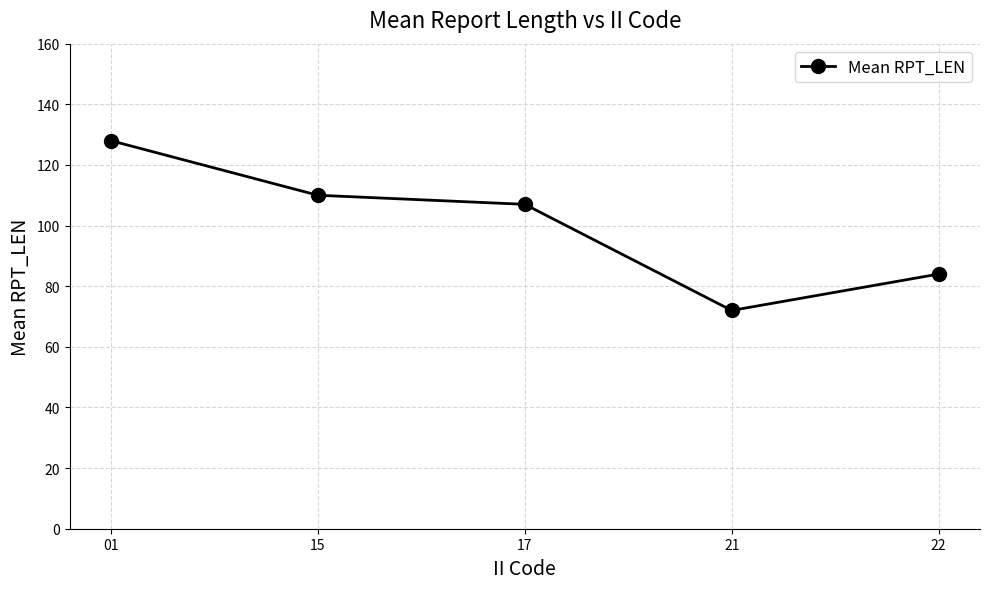

What is the minimum value shown in the chart?

72